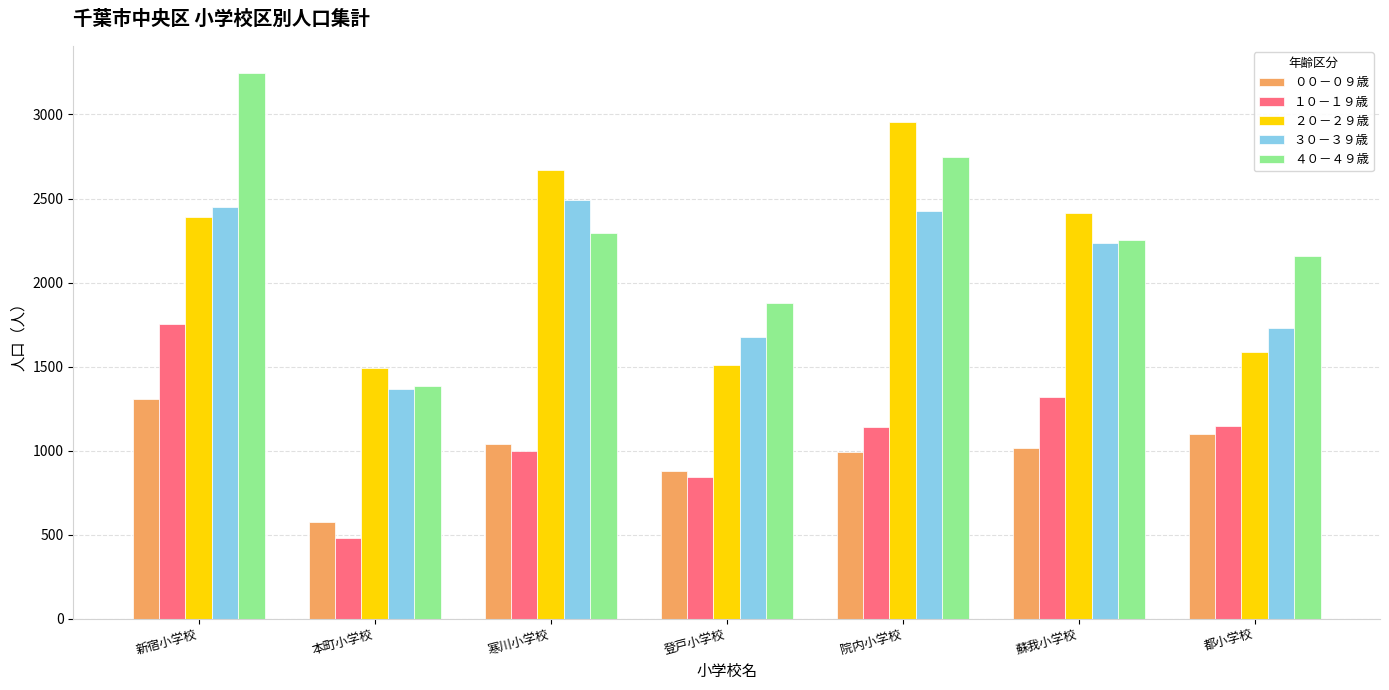

Which series has the widest spread of values?

４０－４９歳